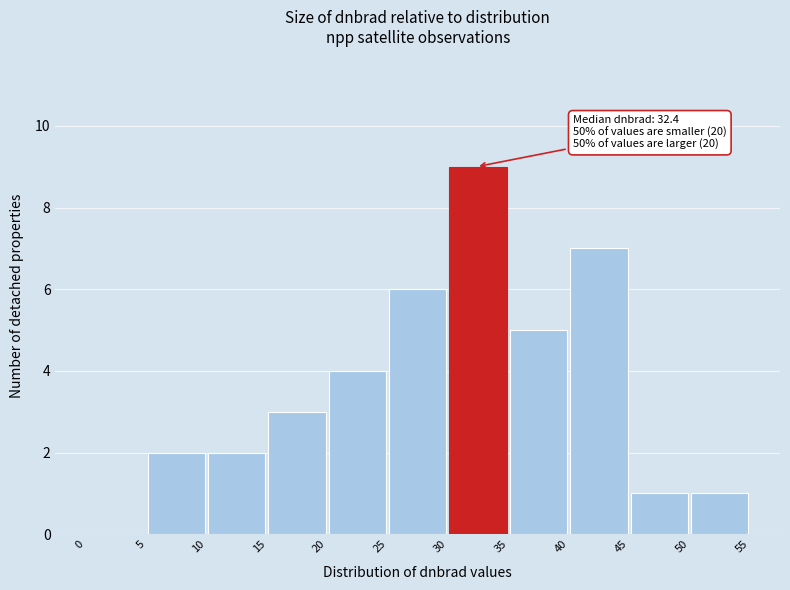

Which range on the x-axis has the tallest bar?

30 to 35